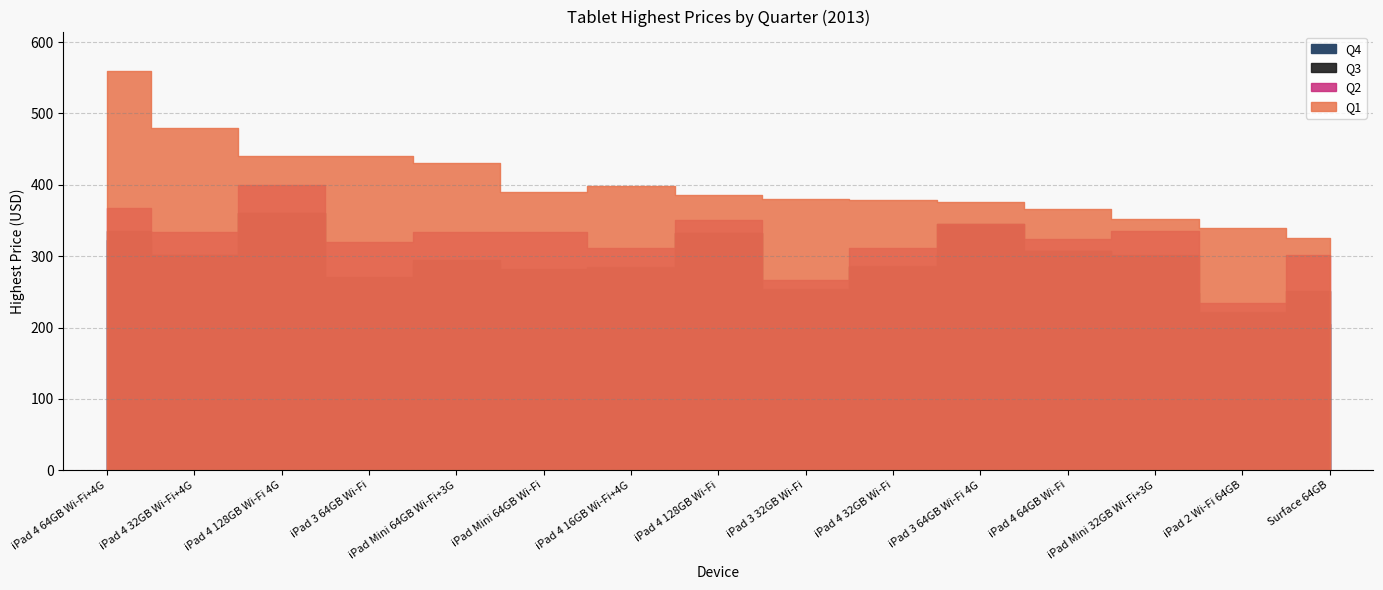

Which category has the lowest value in the Q1 series?

Surface 64GB